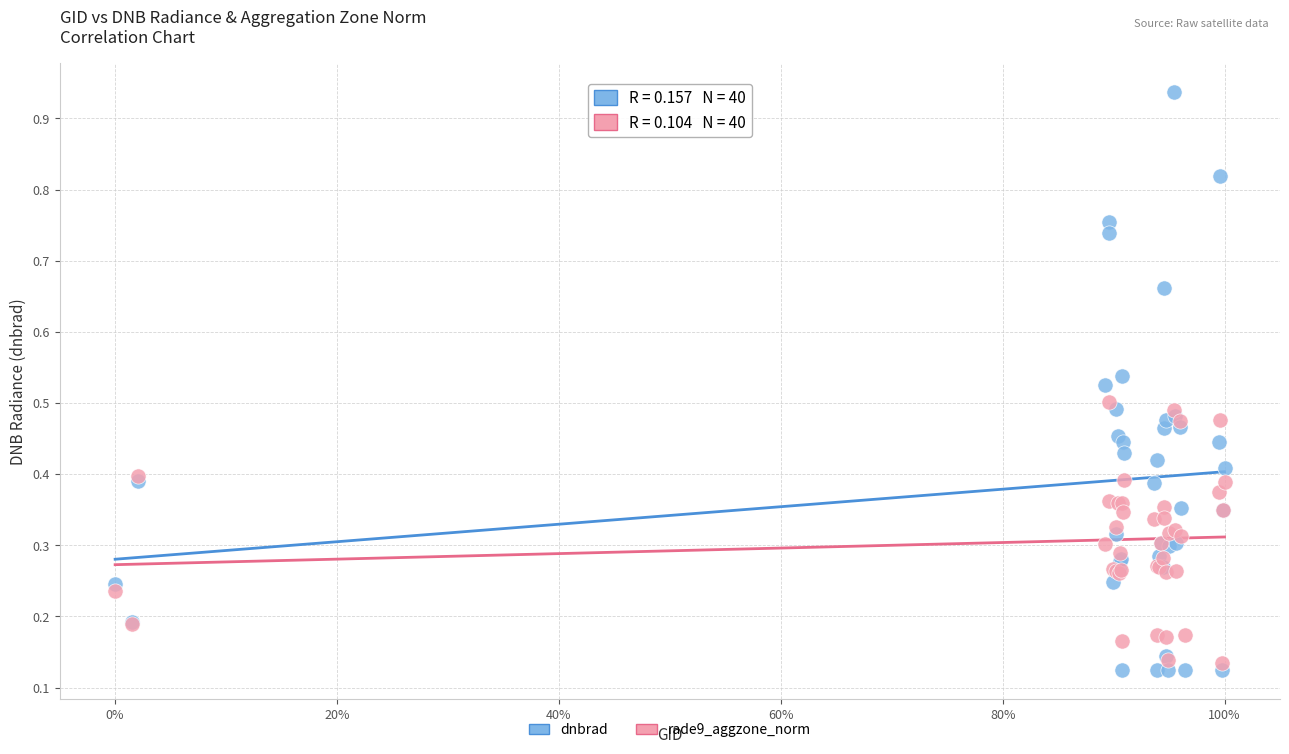

Which series has the widest spread of Y values?

dnbrad